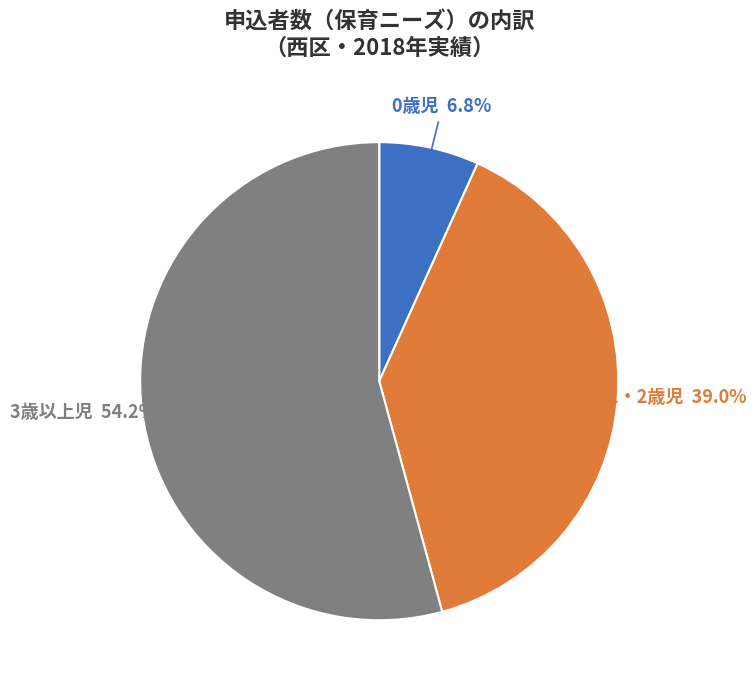

To the nearest percent, what is the combined percentage of 0歳児 and 1・2歳児?

46%